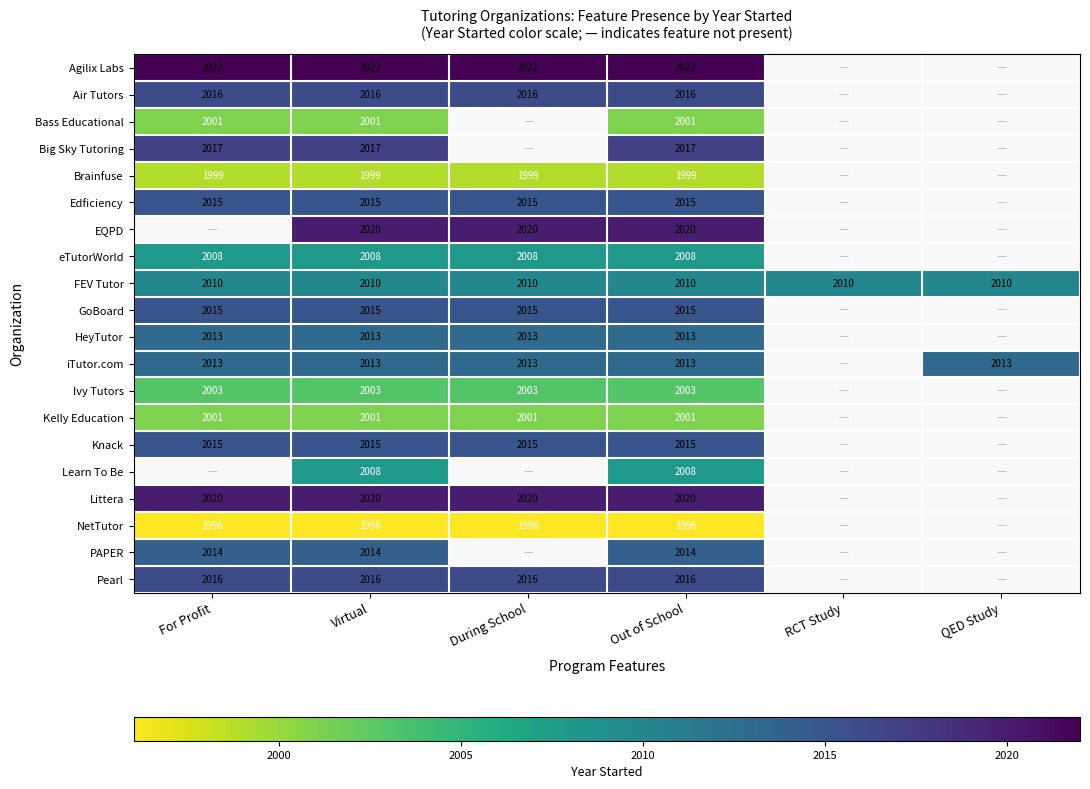

True or false: Brainfuse has a value of 2977 at Out of School.

False